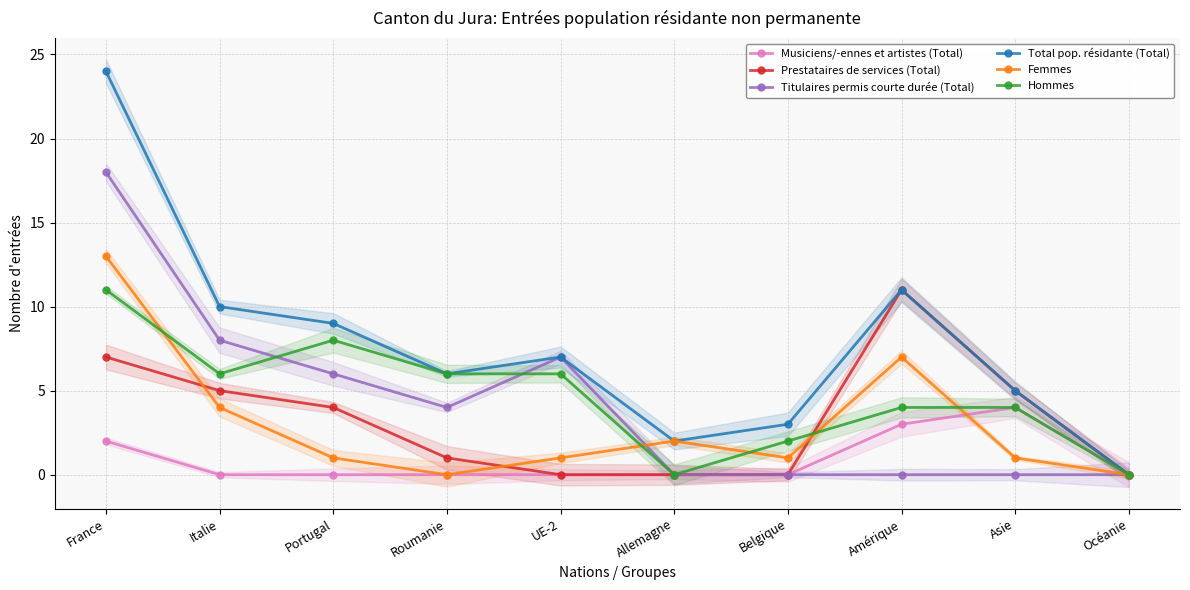

Rank the categories by Femmes value from highest to lowest.

France, Amérique, Italie, Allemagne, Portugal, UE-2, Belgique, Asie, Roumanie, Océanie